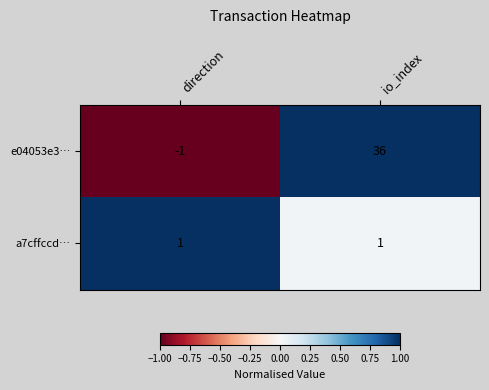

Count the number of data series in this chart.

2